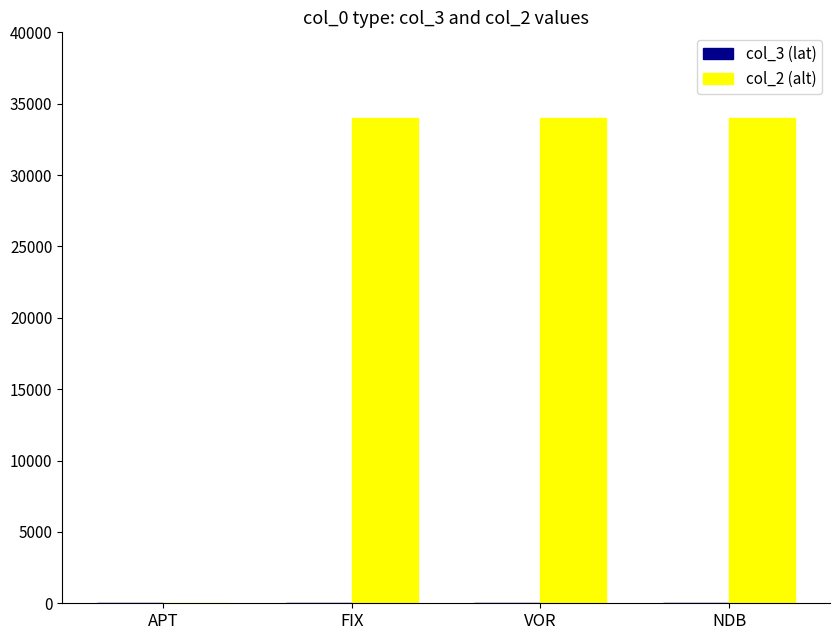

What is the maximum value shown in the chart?

34000.0